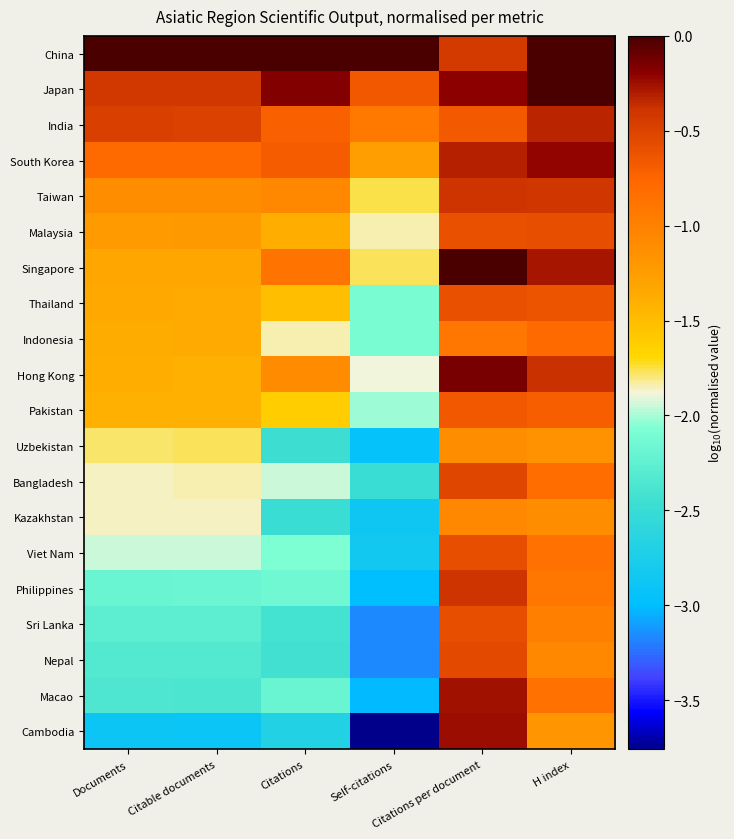

At how many categories does at least one series exceed -2?

6